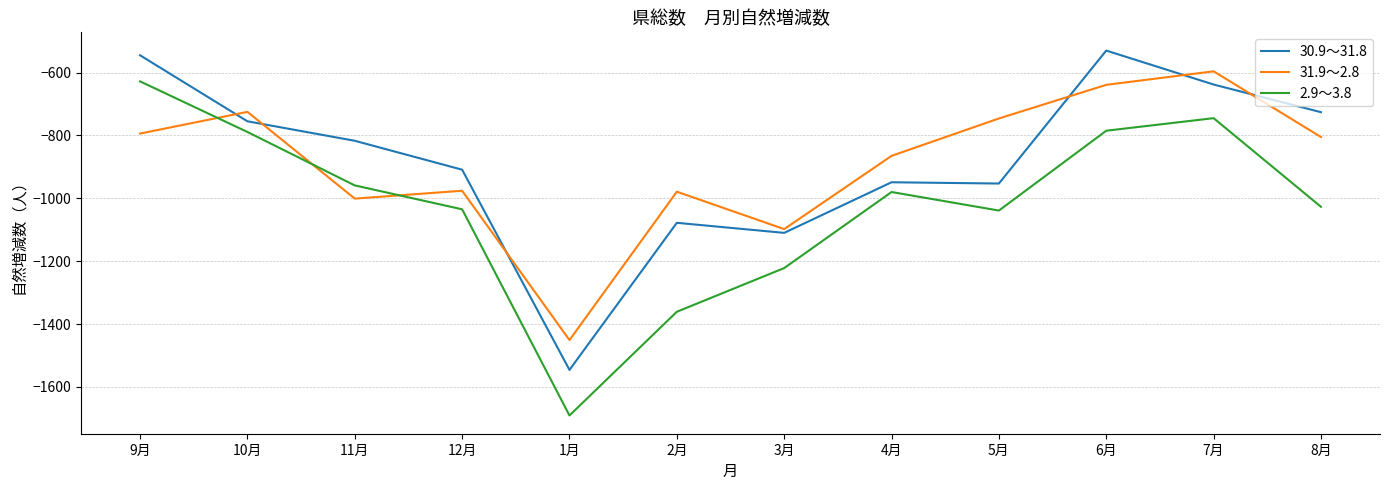

What is the sum of all 31.9～2.8 values?

-10675